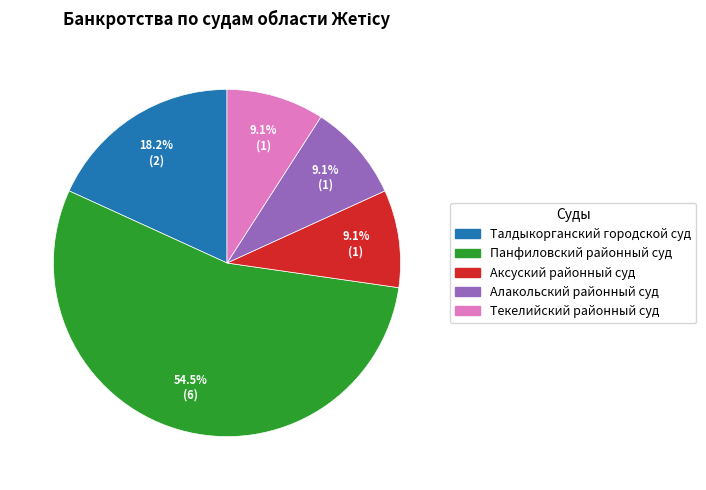

To the nearest percent, what is the average slice percentage?

20%